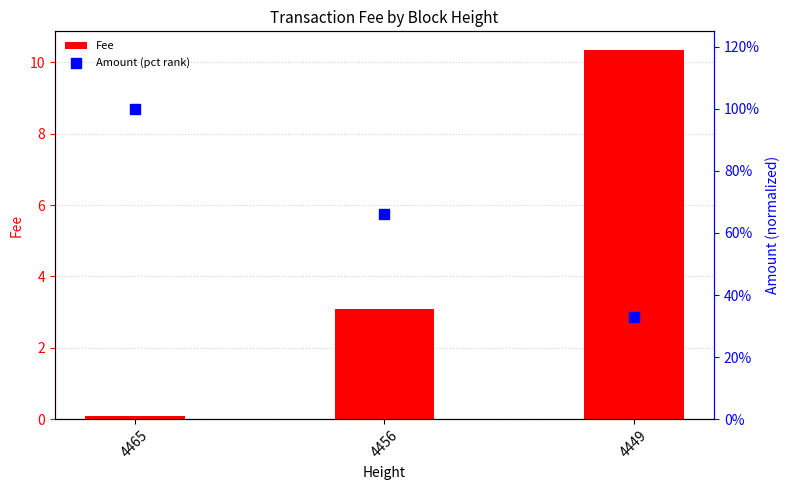

What is the total value across all series at 4456?

69.1